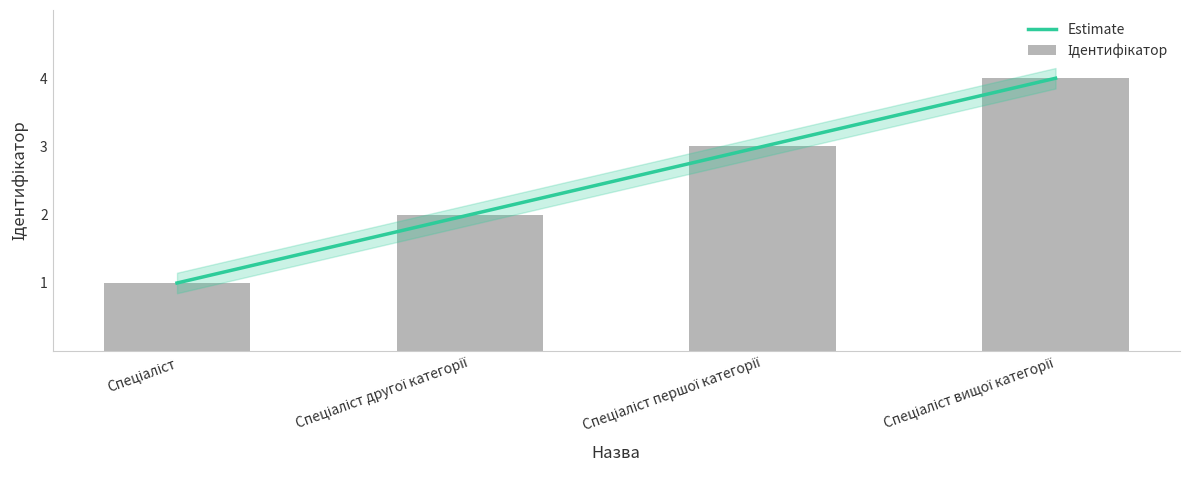

What is the difference between the maximum and second lowest values?

2